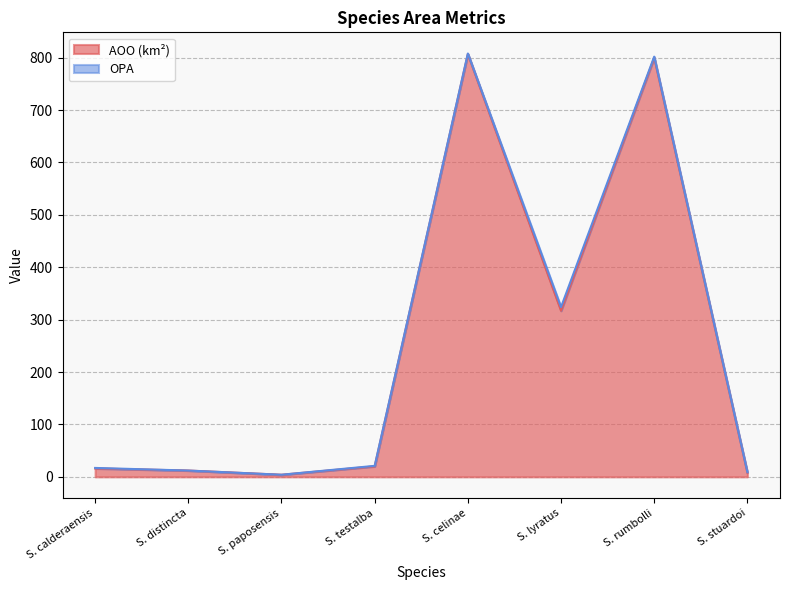

How many categories are shown in the chart?

8